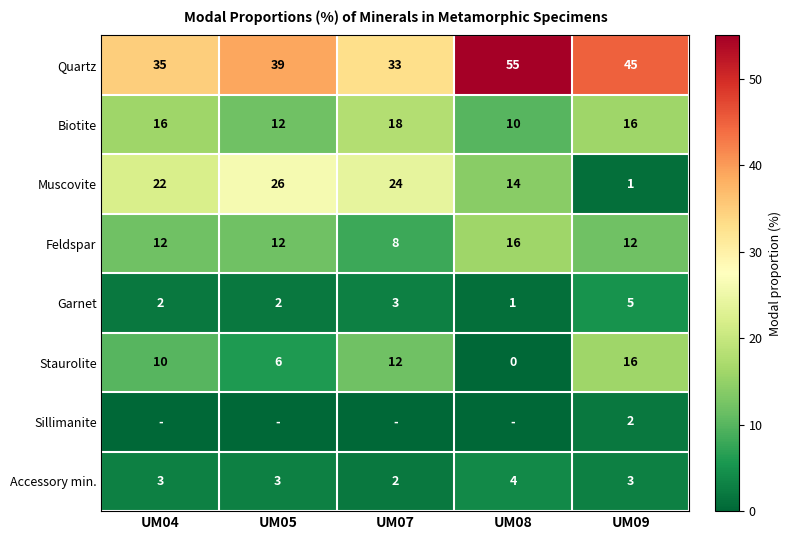

What is the sum of all Feldspar values?

60